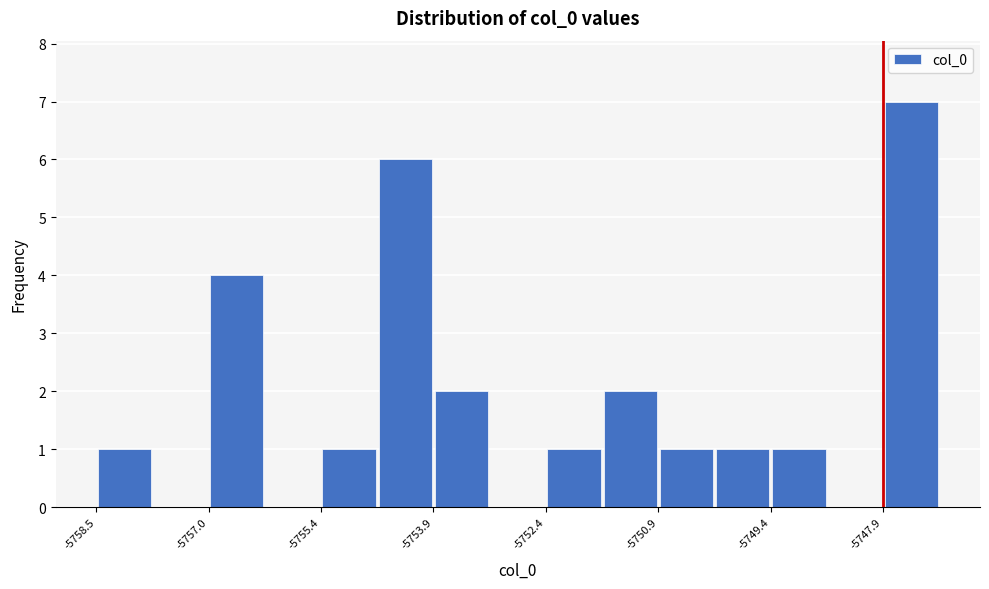

Around what value on the x-axis is the tallest bar? Give the approximate position of its centre, as read against the axis.

-5747.6